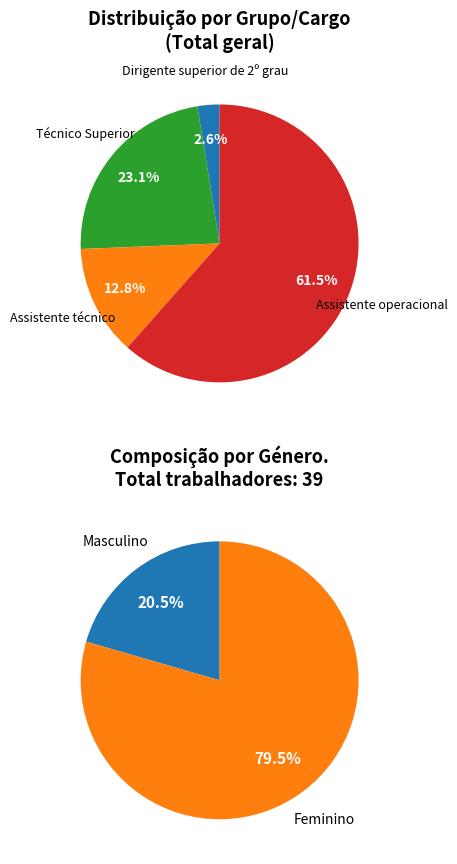

What percentage do Técnico Superior and Assistente técnico together represent?

35.9%